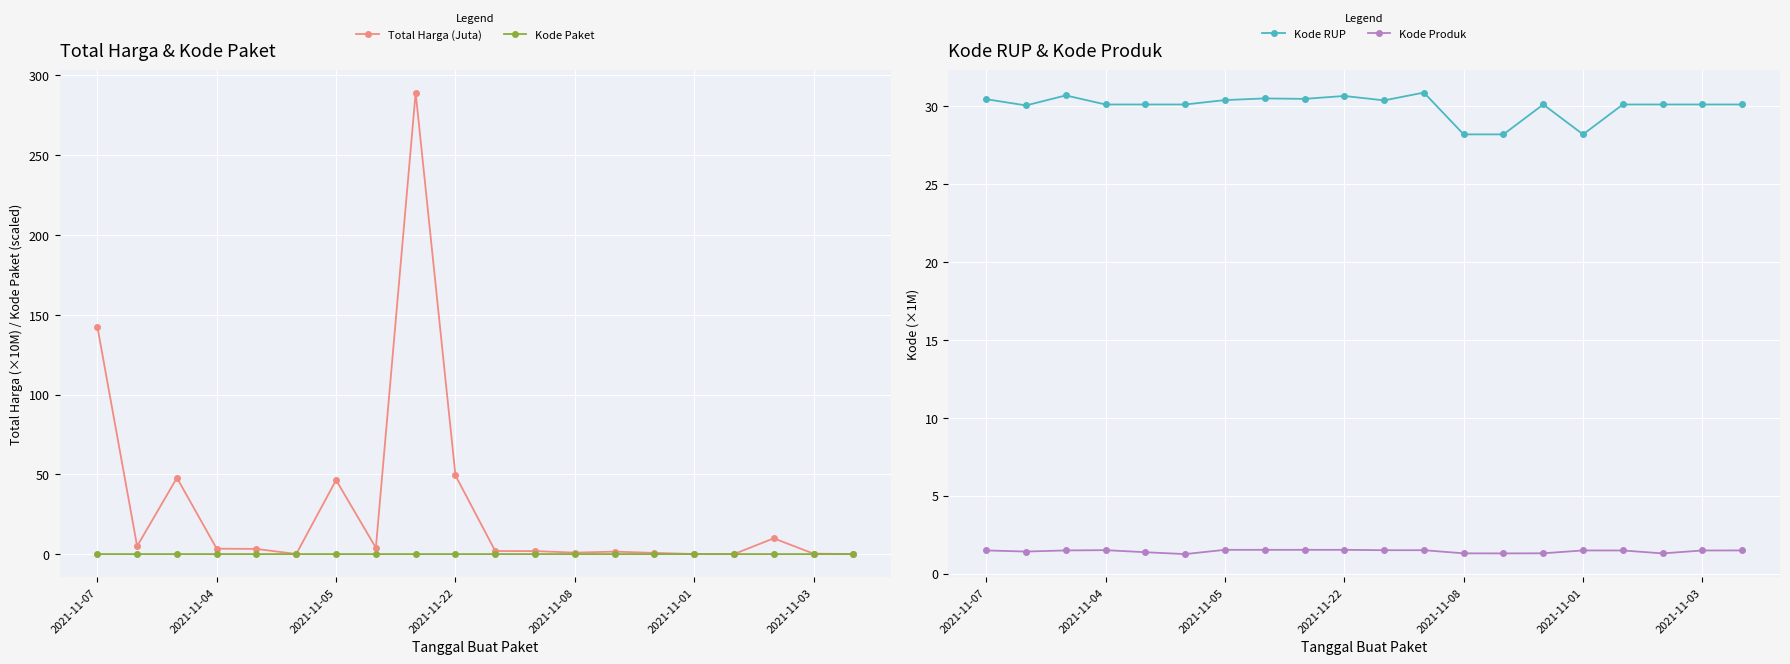

What is the minimum value for Kode Produk?

1.2